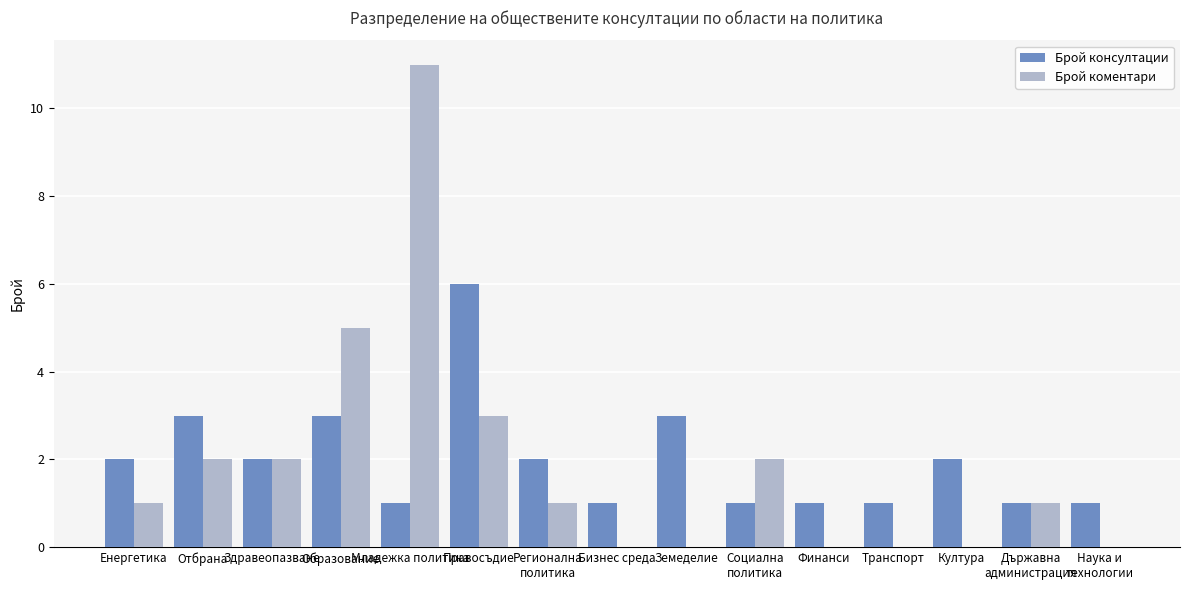

What is the sum of all Брой консултации values?

30